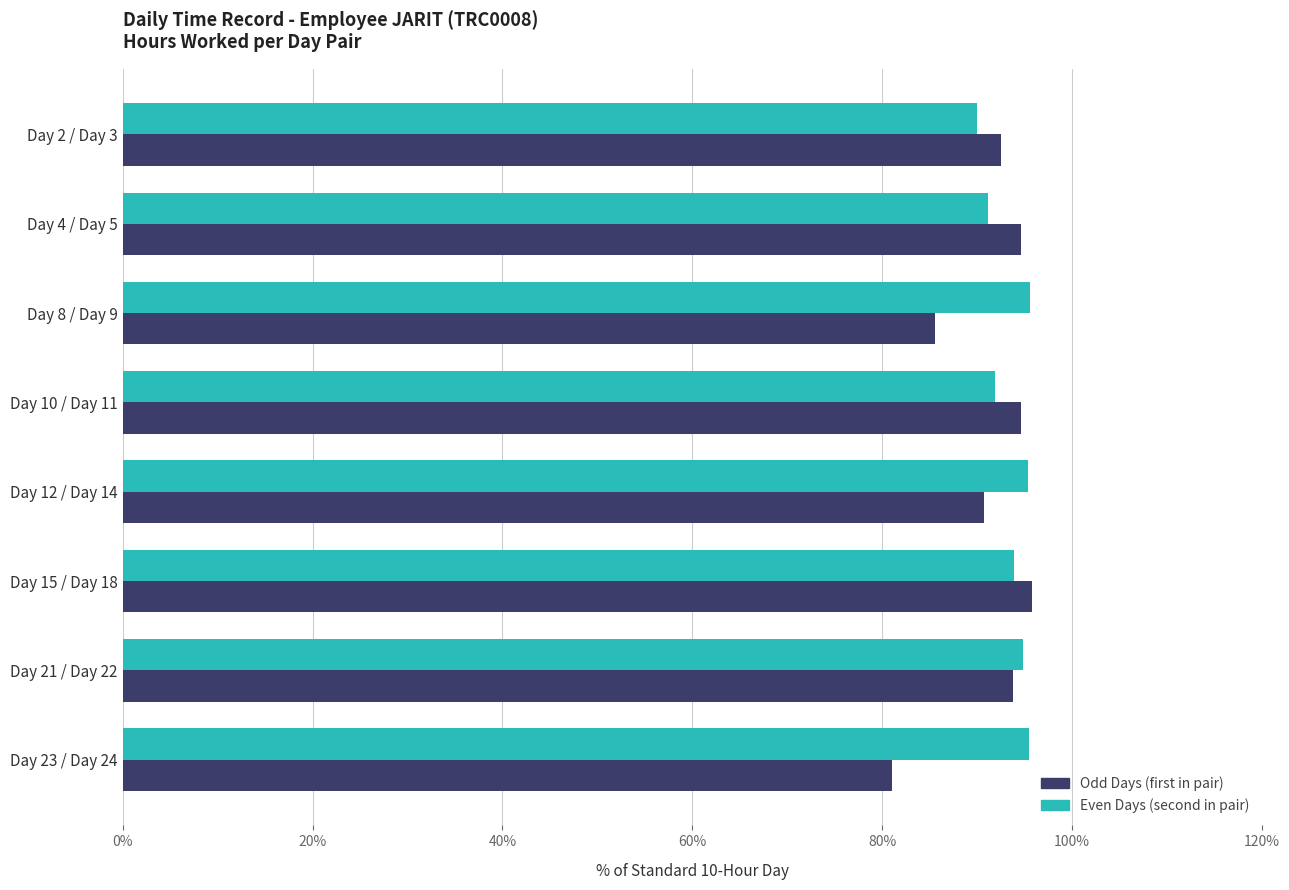

What is the maximum value shown in the chart?

95.8